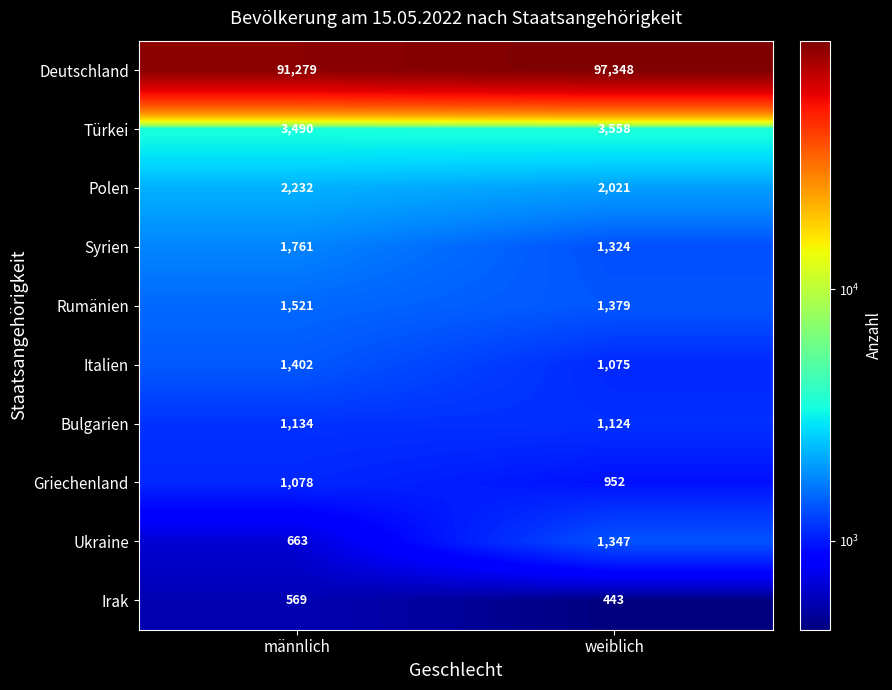

Is the value of Türkei at männlich greater than the value of Deutschland at weiblich?

No